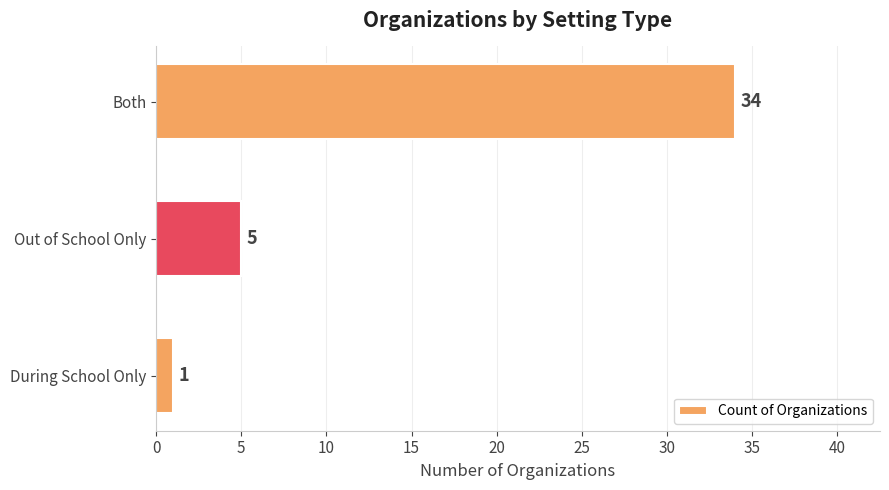

What value does the data have at Both?

34